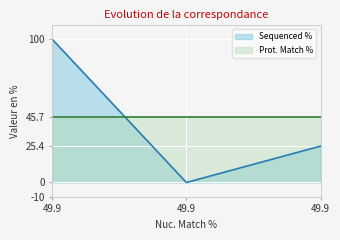

Rank the categories by value from lowest to highest.

49.9, 49.9, 49.9